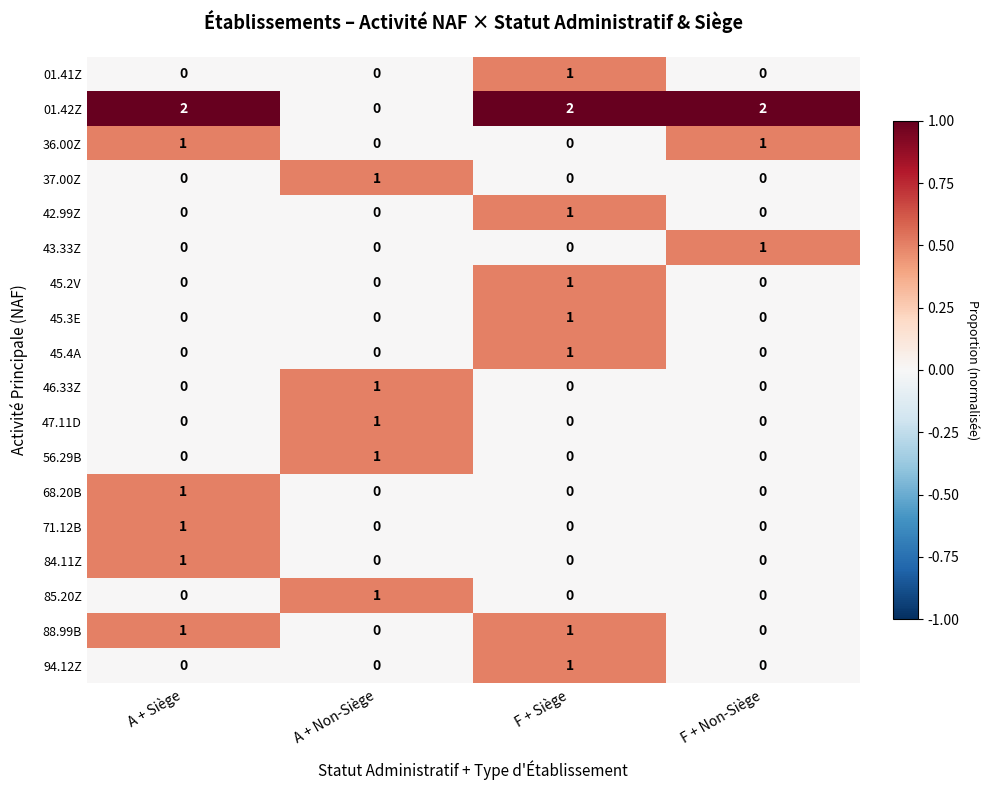

What is the total value across all series at F + Siège?

9